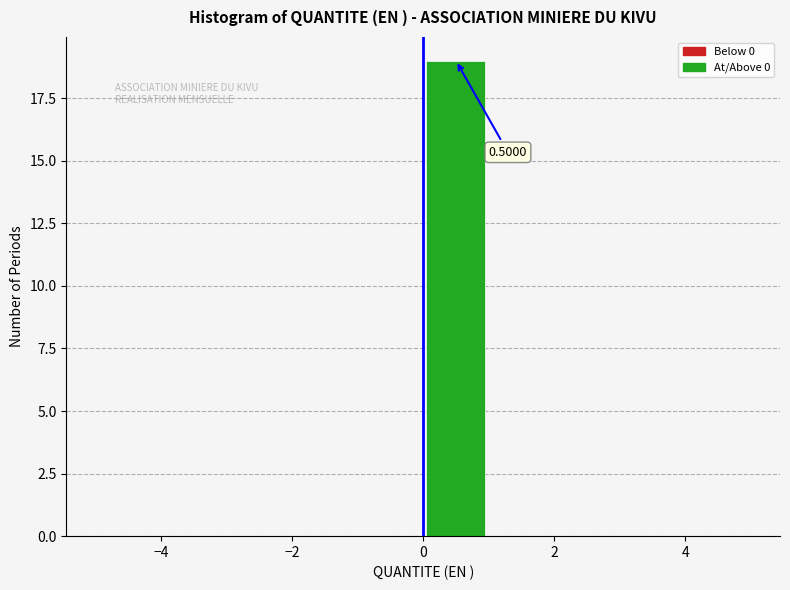

Which range on the x-axis has the tallest bar?

0 to 1